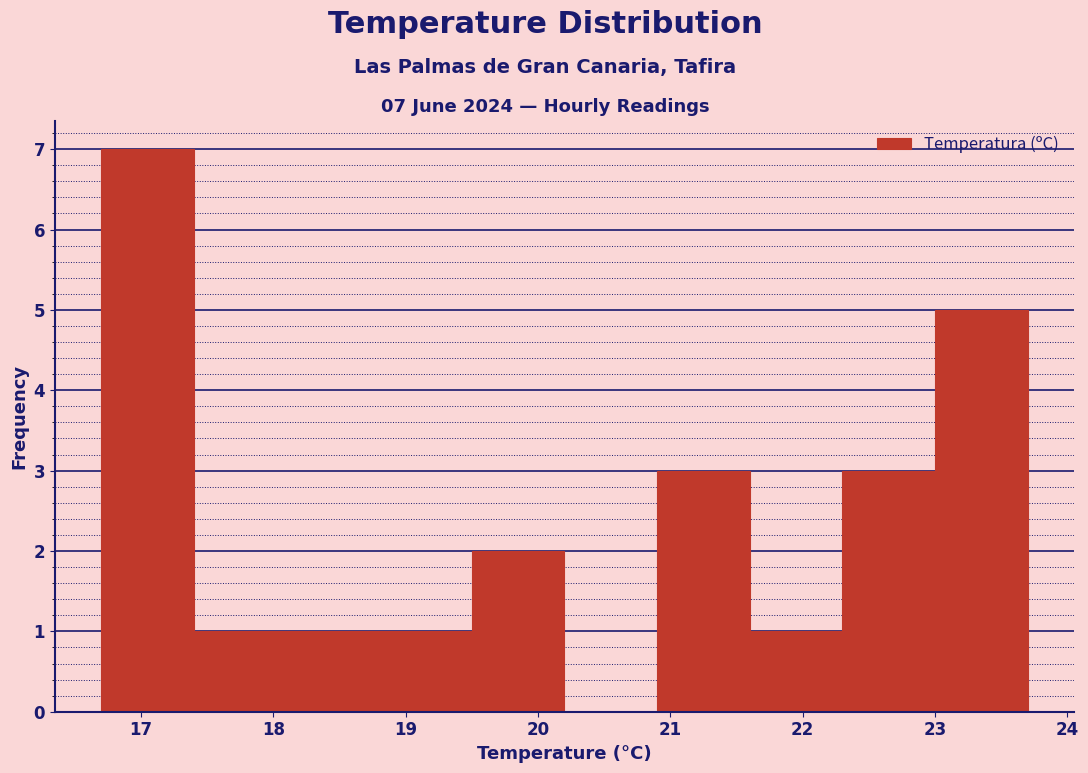

Which range on the x-axis has the tallest bar?

16.7 to 17.4